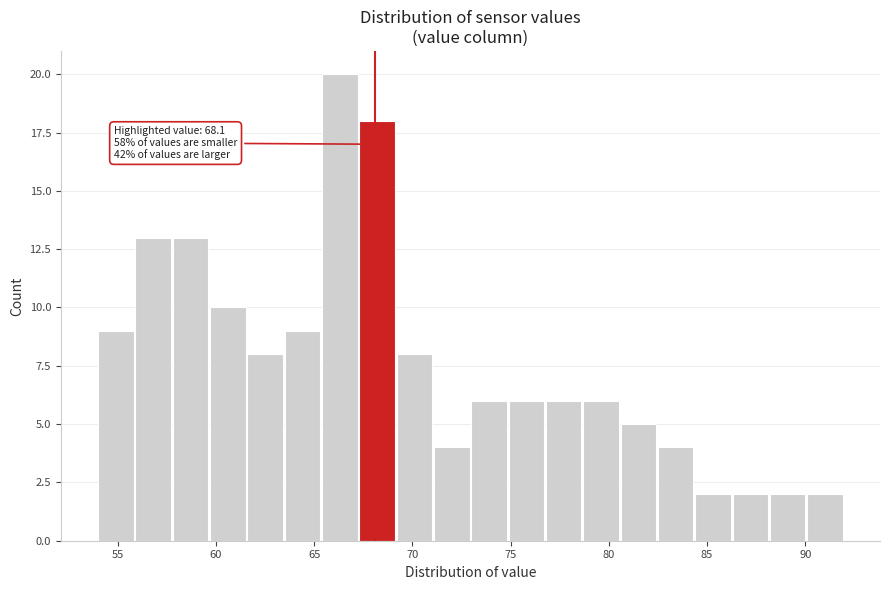

Around what value on the x-axis is the tallest bar? Give the approximate position of its centre, as read against the axis.

66.5